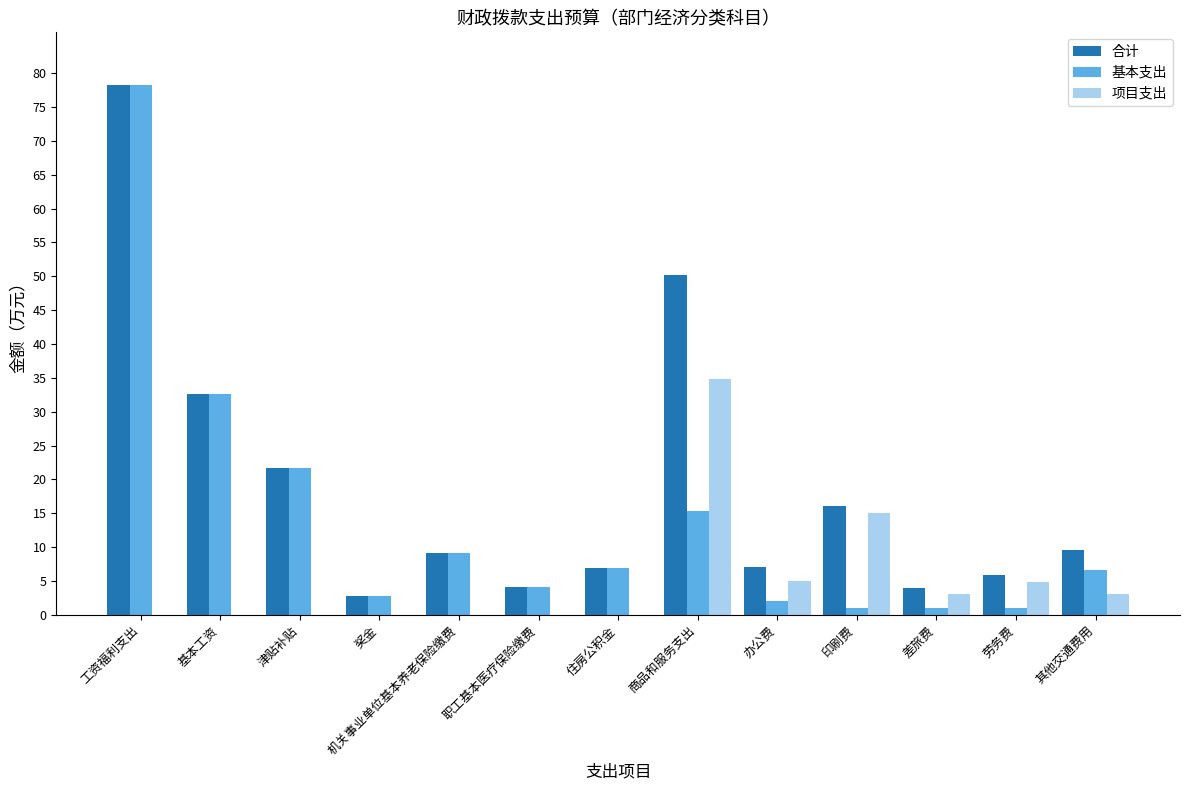

Which series has the widest spread of values?

基本支出